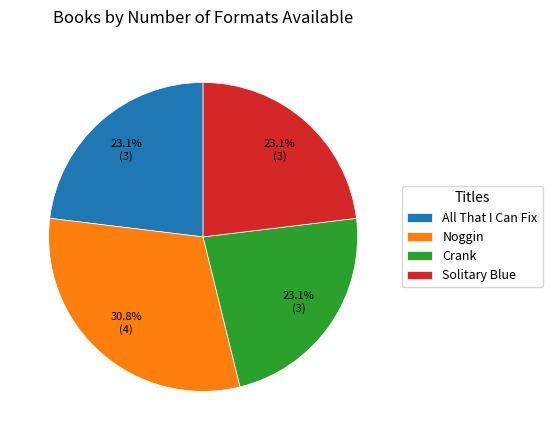

Approximately how many times larger is the value at All That I Can Fix compared to Solitary Blue?

1.0